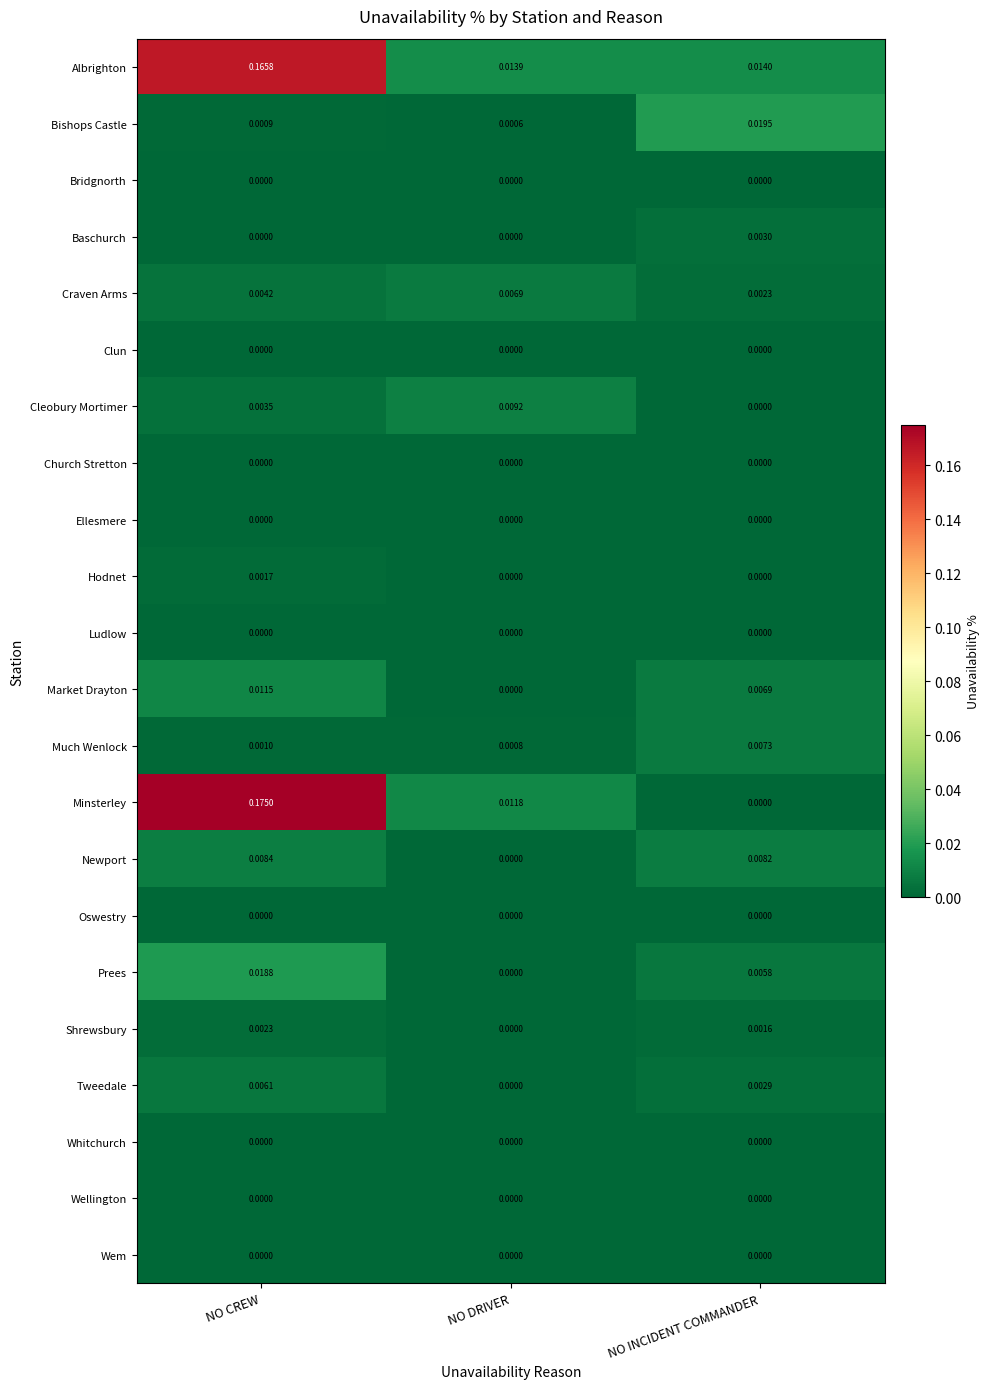

How many distinct data groups are displayed?

22